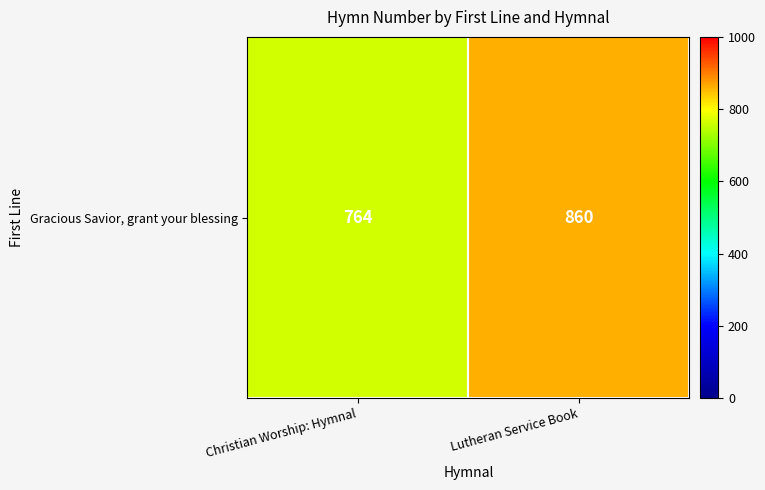

At which category does the chart reach its peak across all series?

Lutheran Service Book